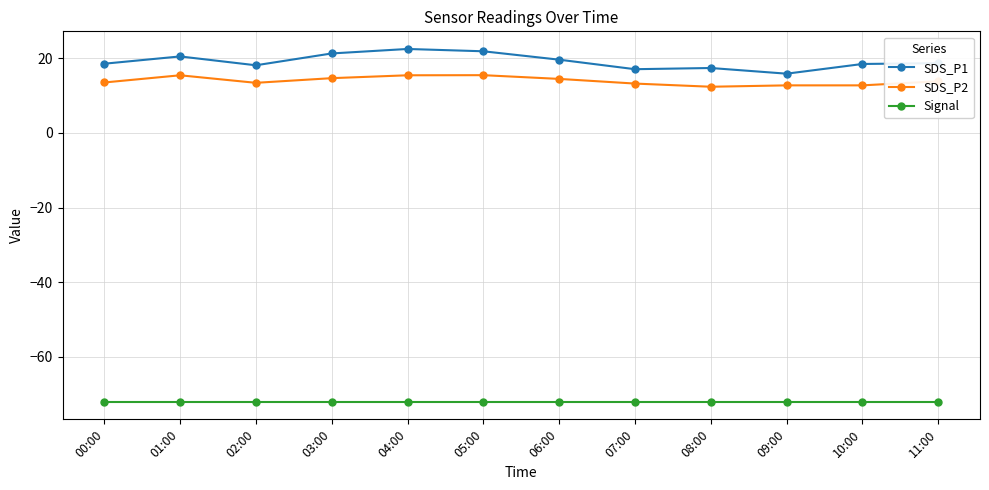

How many distinct data groups are displayed?

3